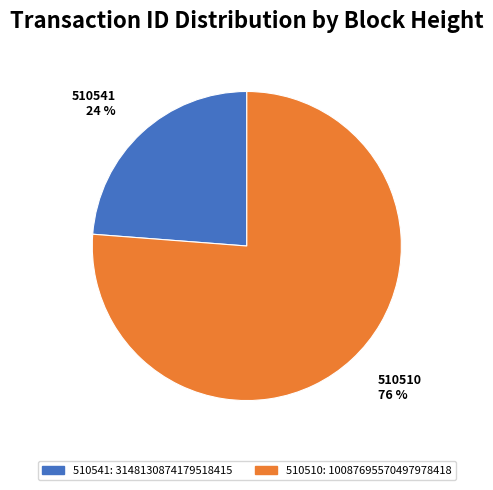

To the nearest percent, what is the difference between the 510541 and 510510 slice percentages?

52%